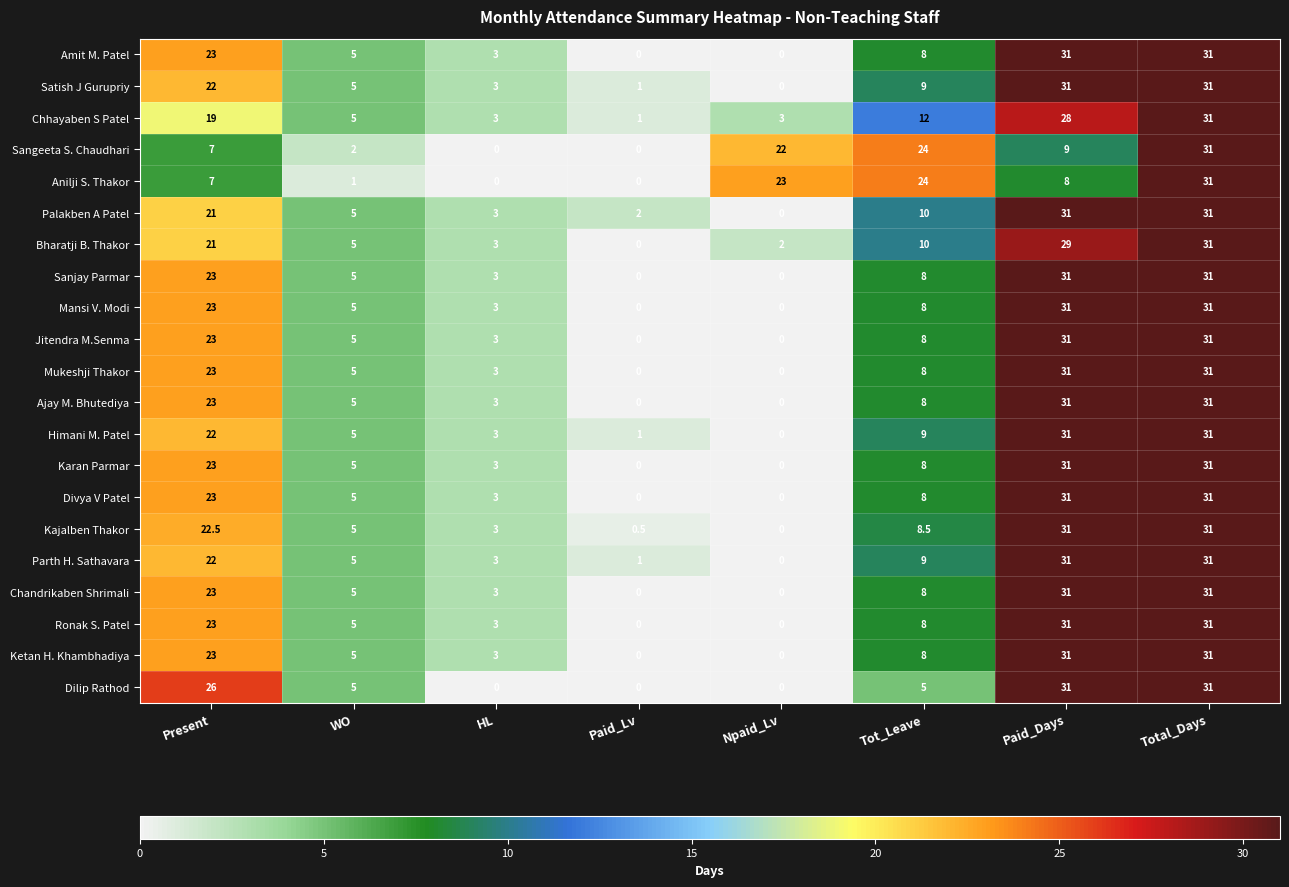

What is the maximum value shown in the chart?

31.0